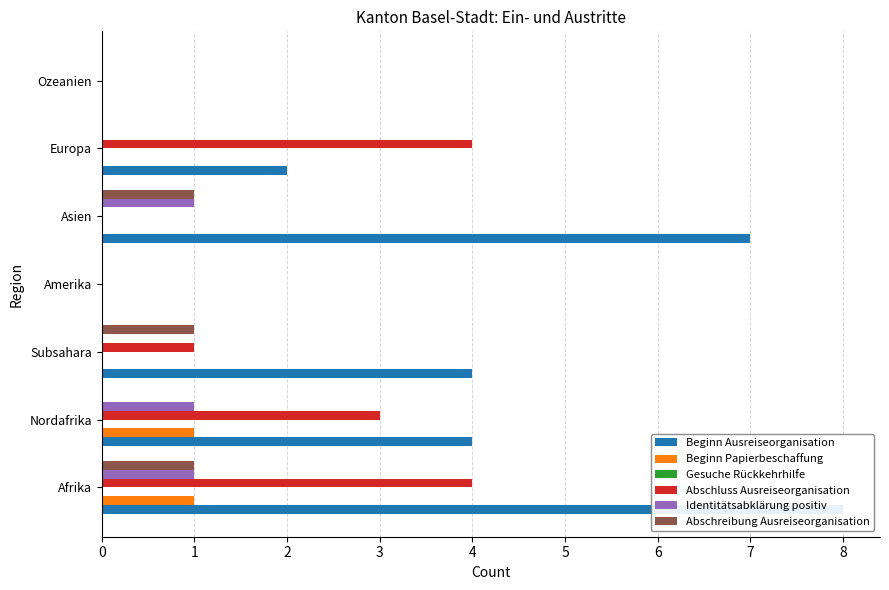

What are all the series names shown in the legend?

Beginn Ausreiseorganisation, Beginn Papierbeschaffung, Gesuche Rückkehrhilfe, Abschluss Ausreiseorganisation, Identitätsabklärung positiv, Abschreibung Ausreiseorganisation